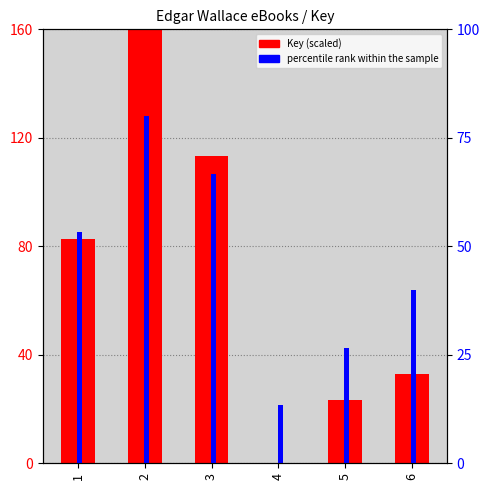

Where does the Key (scaled) series first go above 82?

1